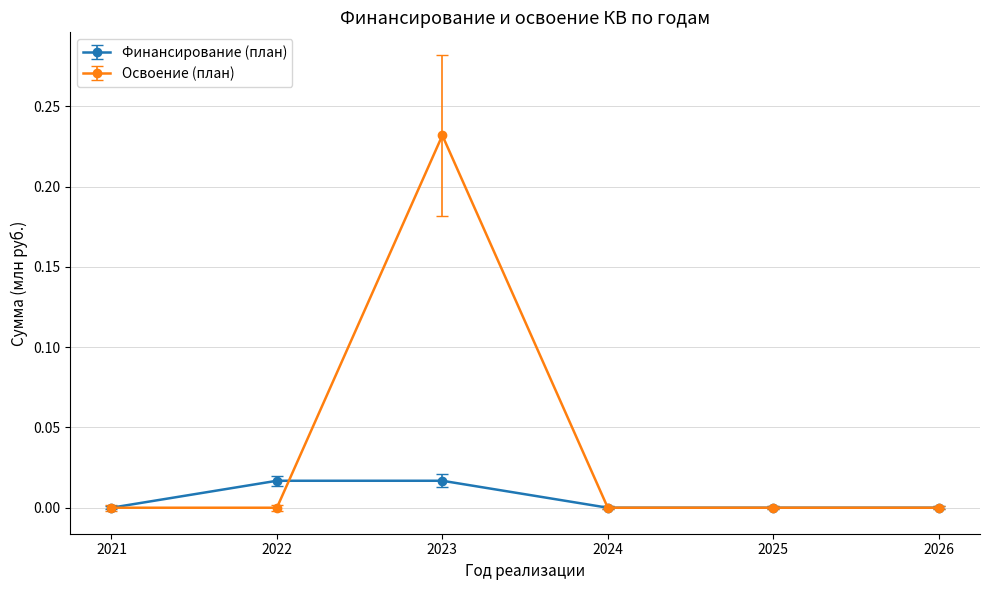

Which category has the highest value in the Освоение (план) series?

2023